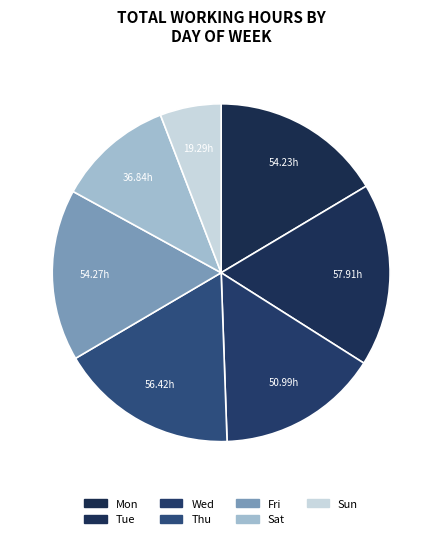

How many segments does this pie chart have?

7